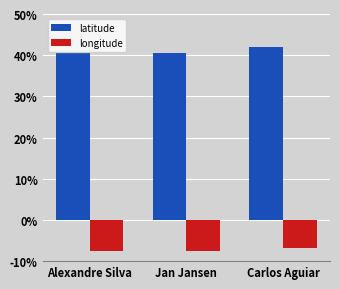

Rank the series by their maximum value, from lowest to highest.

longitude, latitude